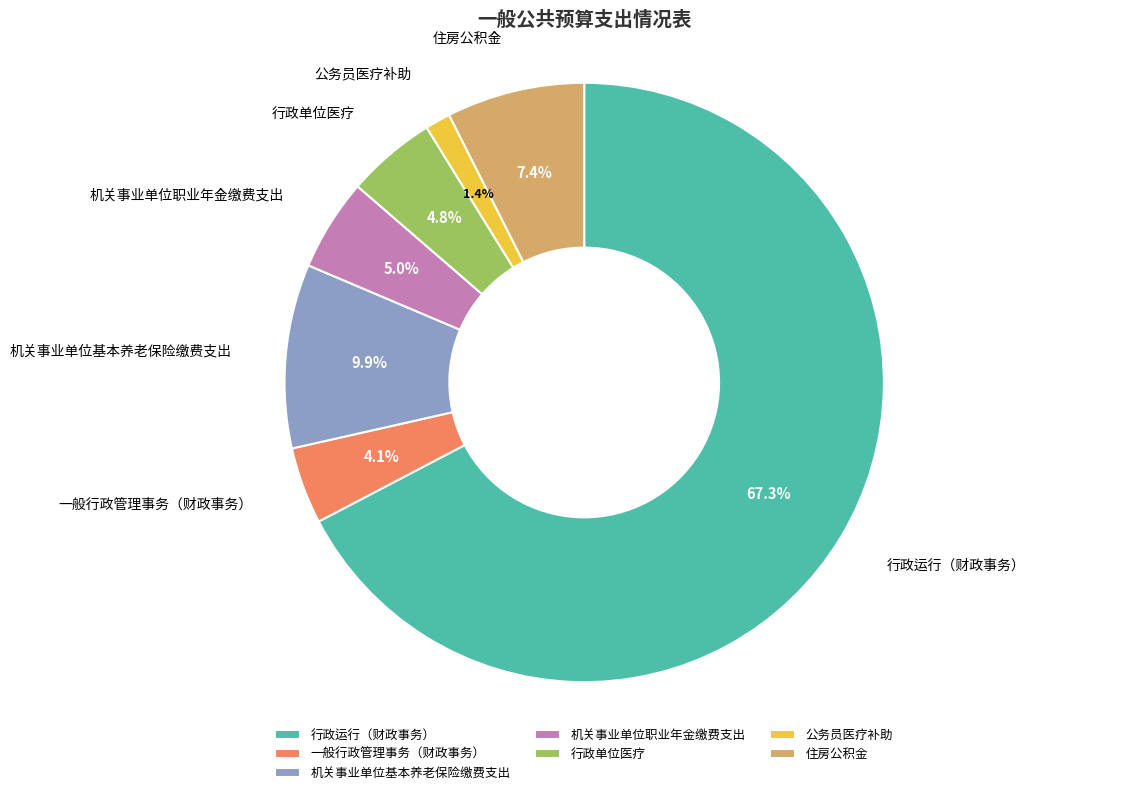

To the nearest percent, what percentage of the pie is 住房公积金?

7%